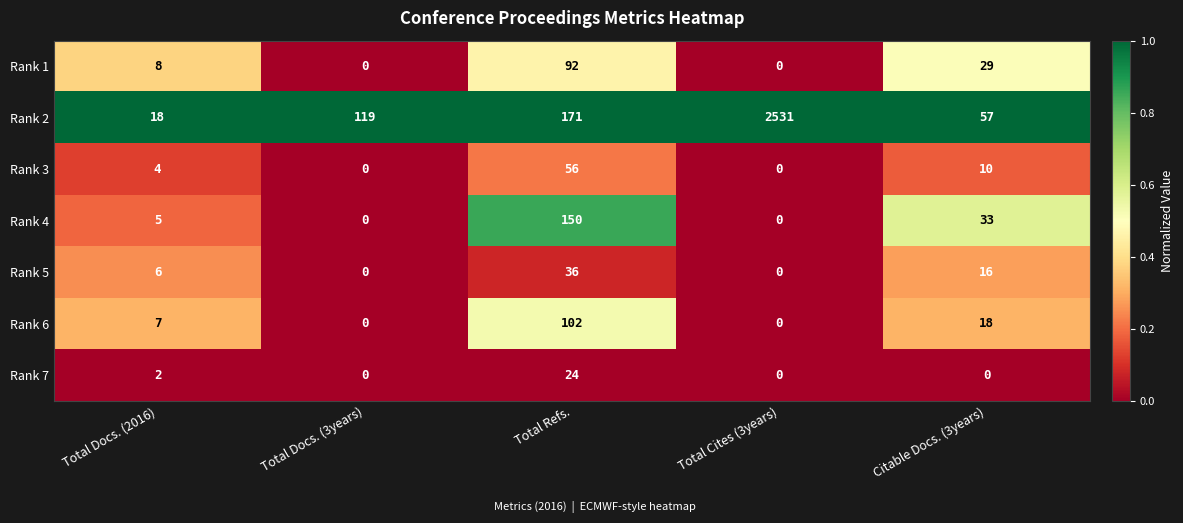

How many distinct data groups are displayed?

7